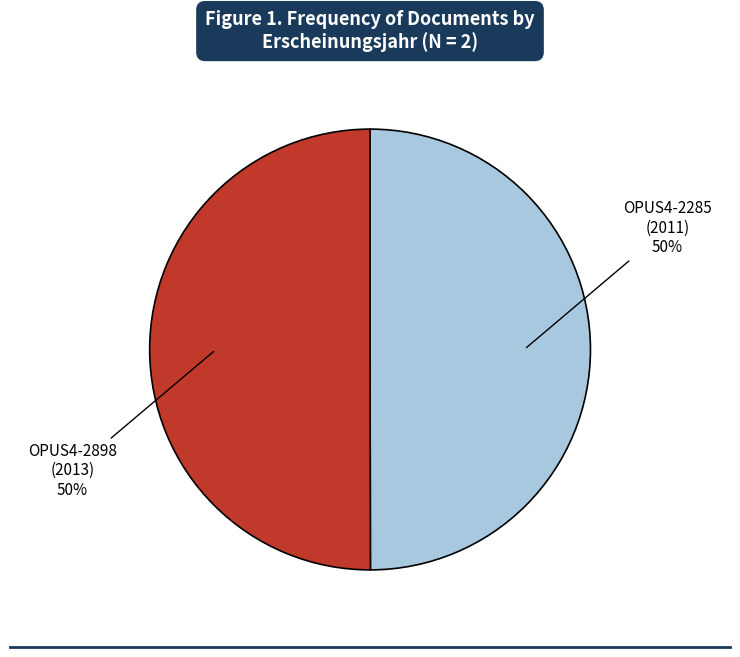

To the nearest percent, what is the average slice percentage?

50%